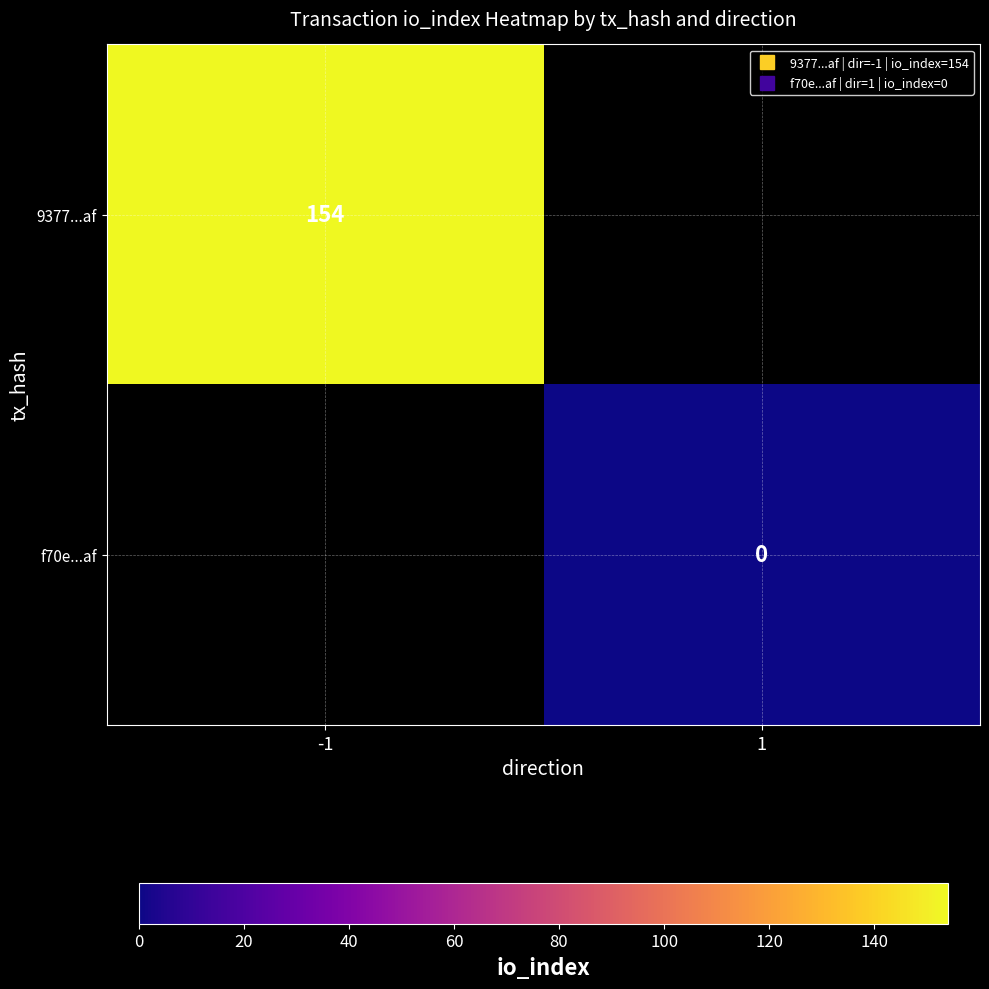

Which series has the largest range (max minus min)?

9377...af